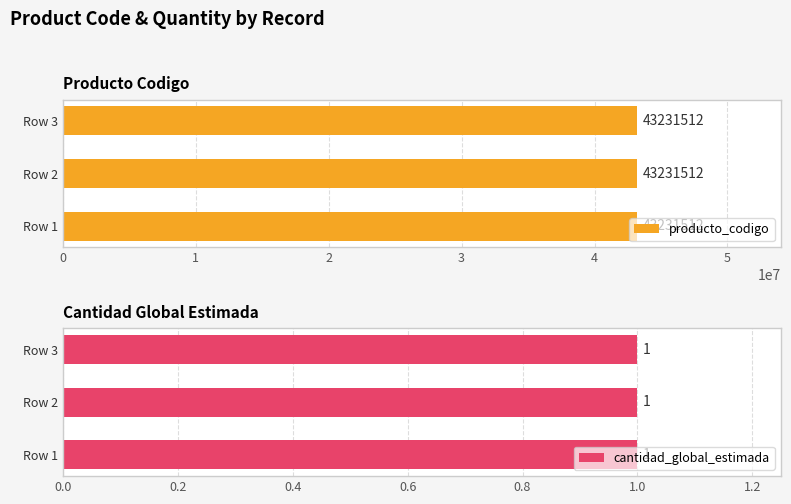

What is the minimum value for producto_codigo?

43231512